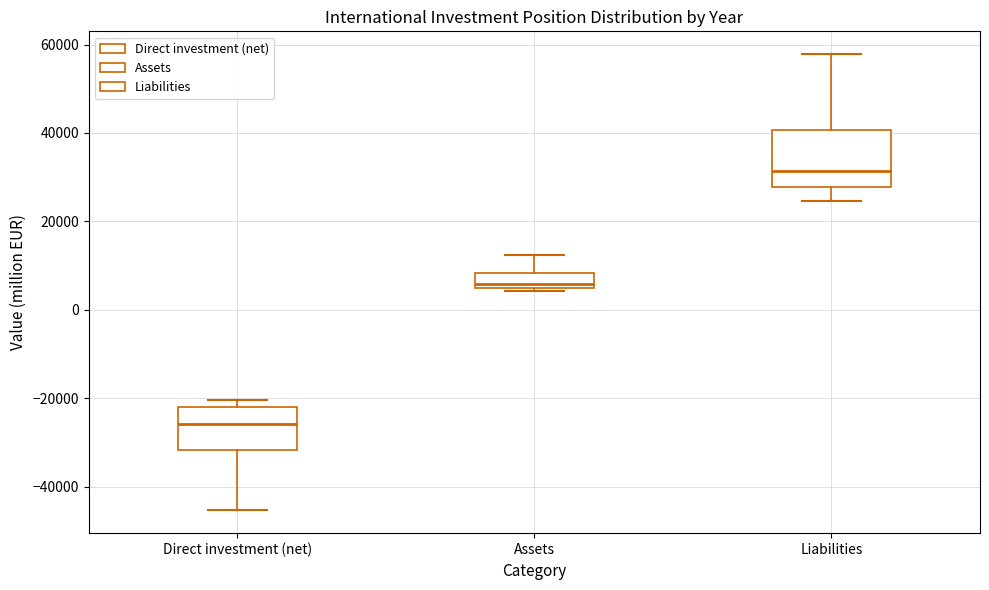

Comparing the boxes themselves (not the whiskers), which one is the tallest?

Liabilities